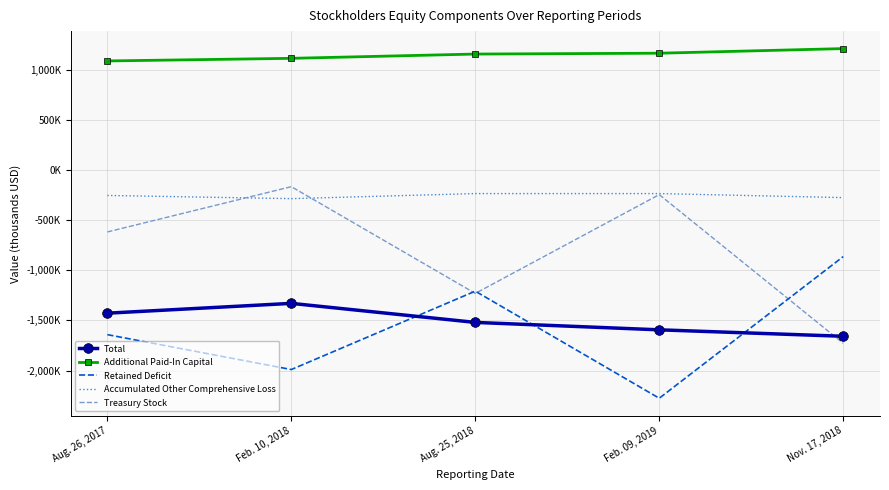

At which category is the sum across all series the highest?

Feb. 10, 2018